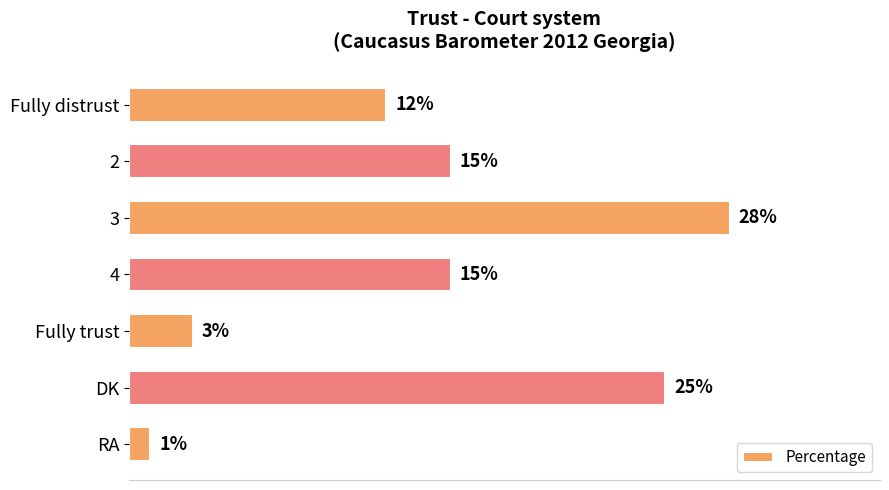

What is the label of the 1st bar from the top?

Fully distrust